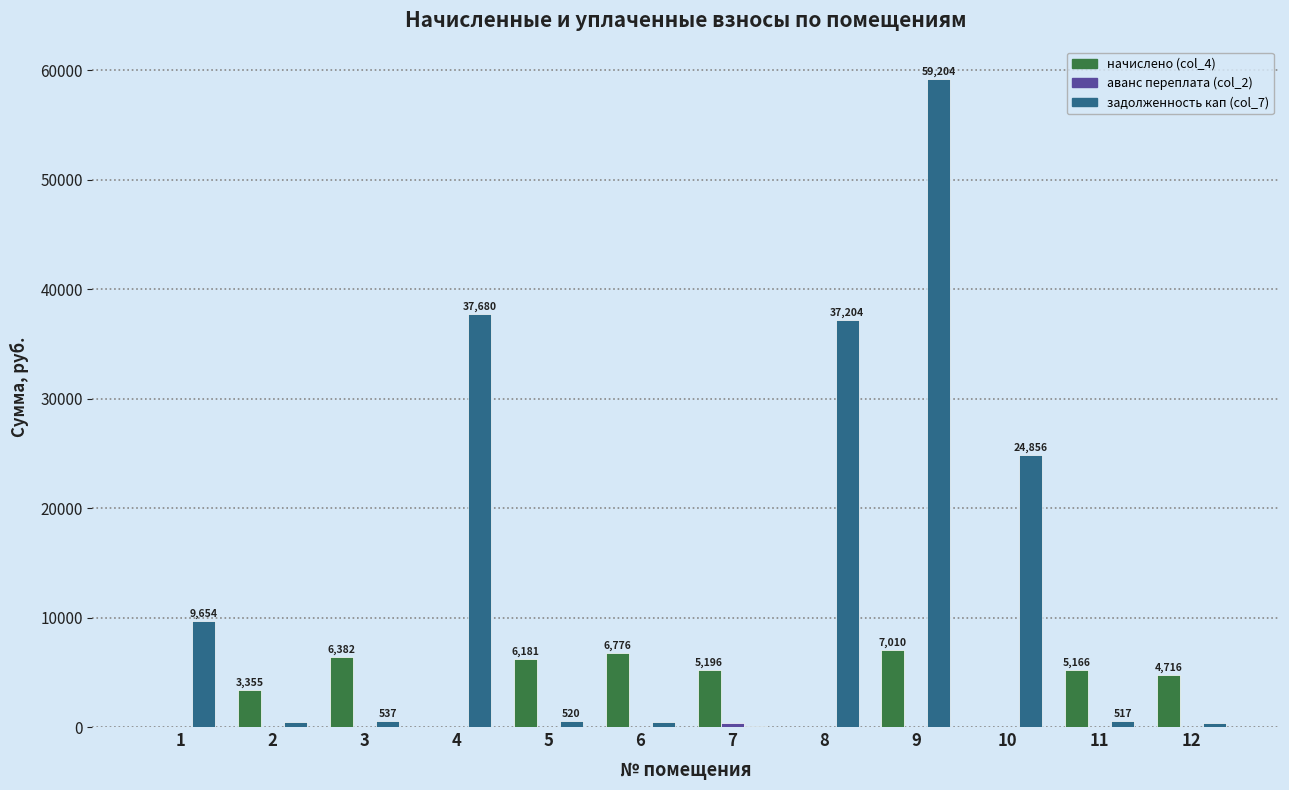

What is the highest value of the задолженность кап (col_7) series?

59203.7